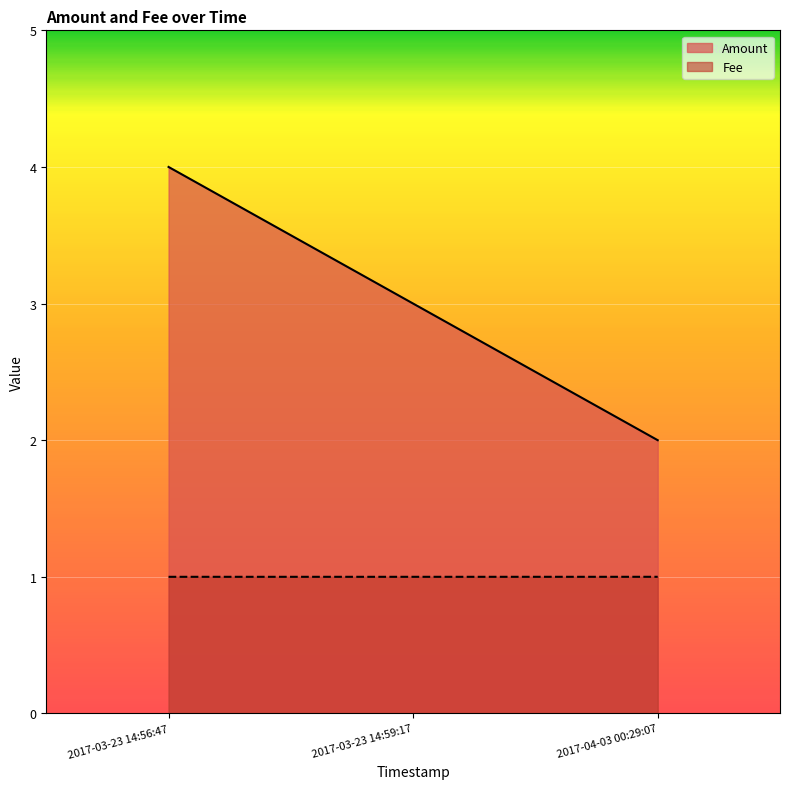

Between 2017-03-23 14:56:47 and 2017-03-23 14:59:17, which series saw the biggest shift?

Amount